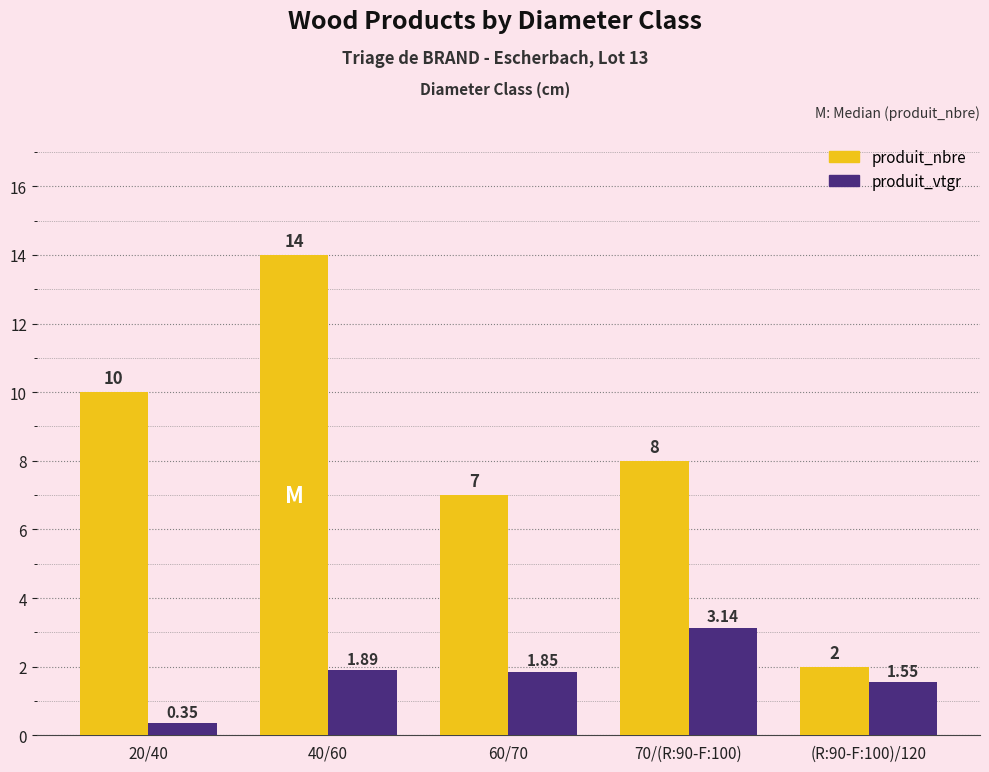

What is the average value of the produit_vtgr series?

1.8